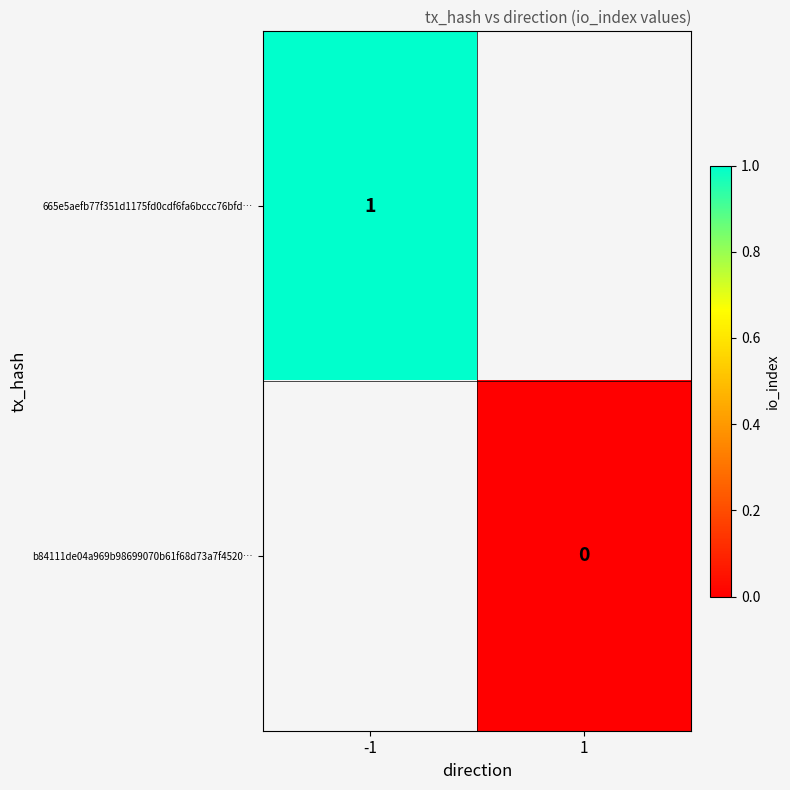

Which series has the largest range (max minus min)?

665e5aefb77f351d1175fd0cdf6fa6bccc76bfd…